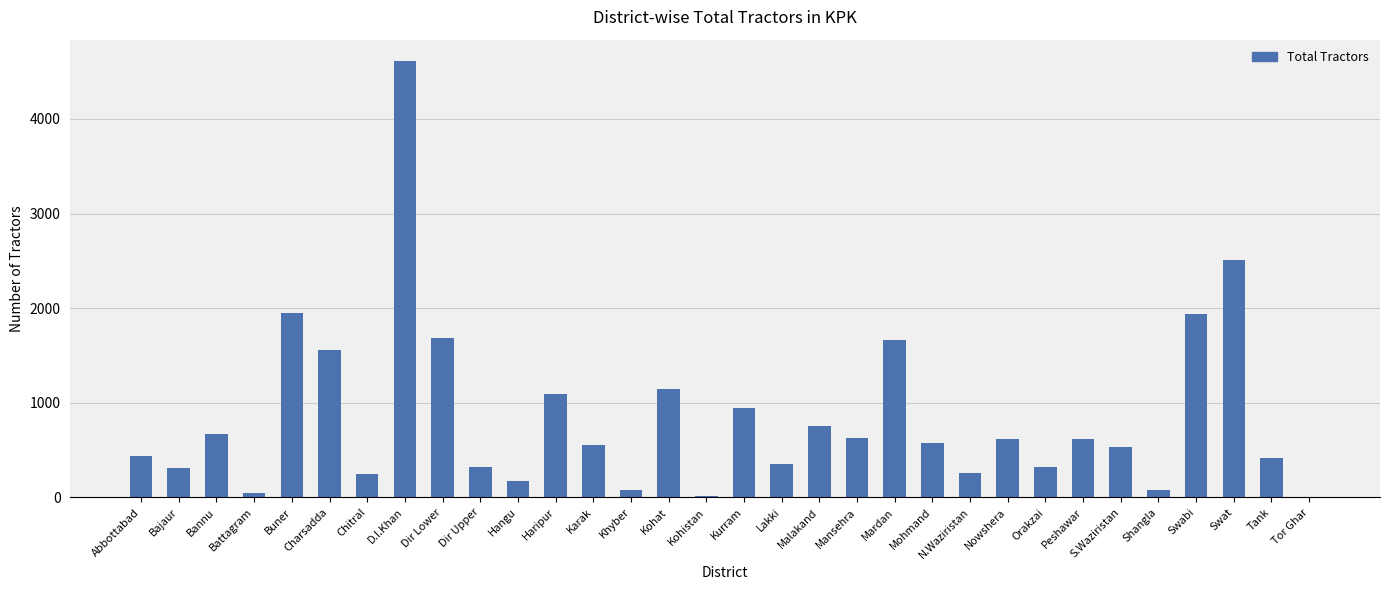

Approximately how many times larger is the value at Bannu compared to Dir Upper?

2.1